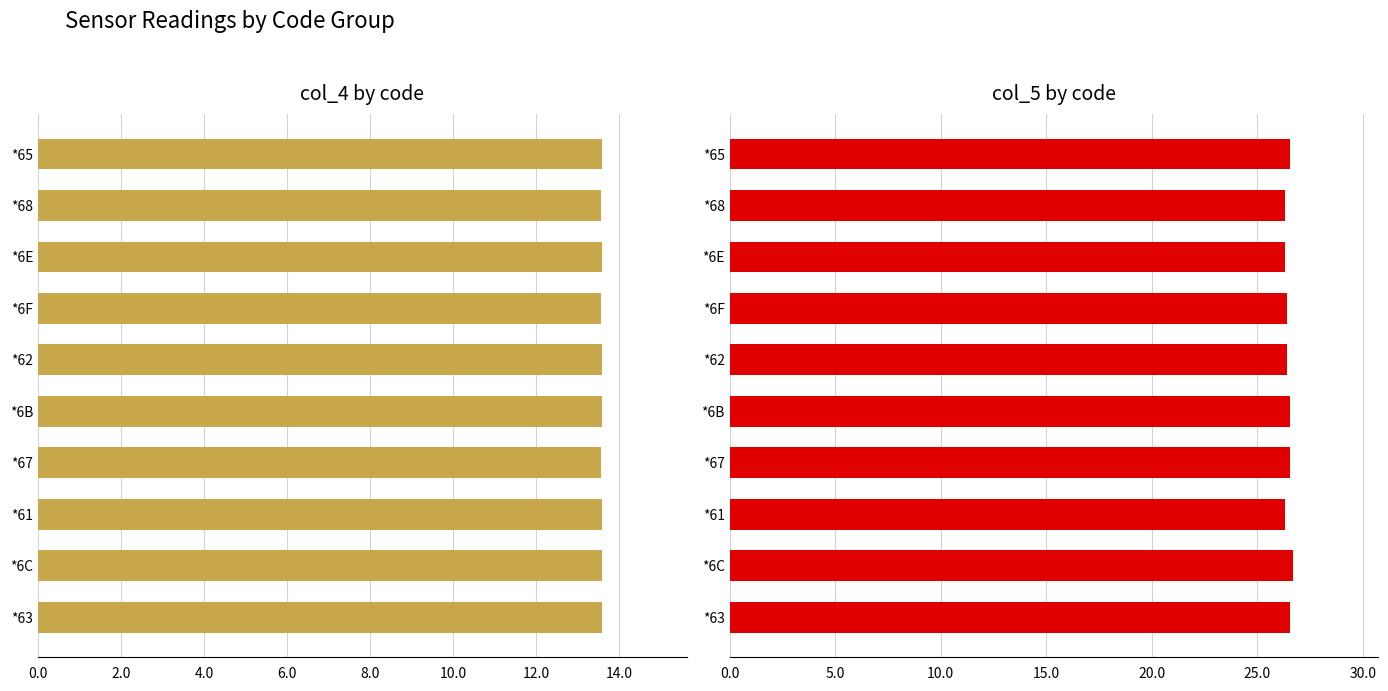

How many categories are shown in the chart?

10